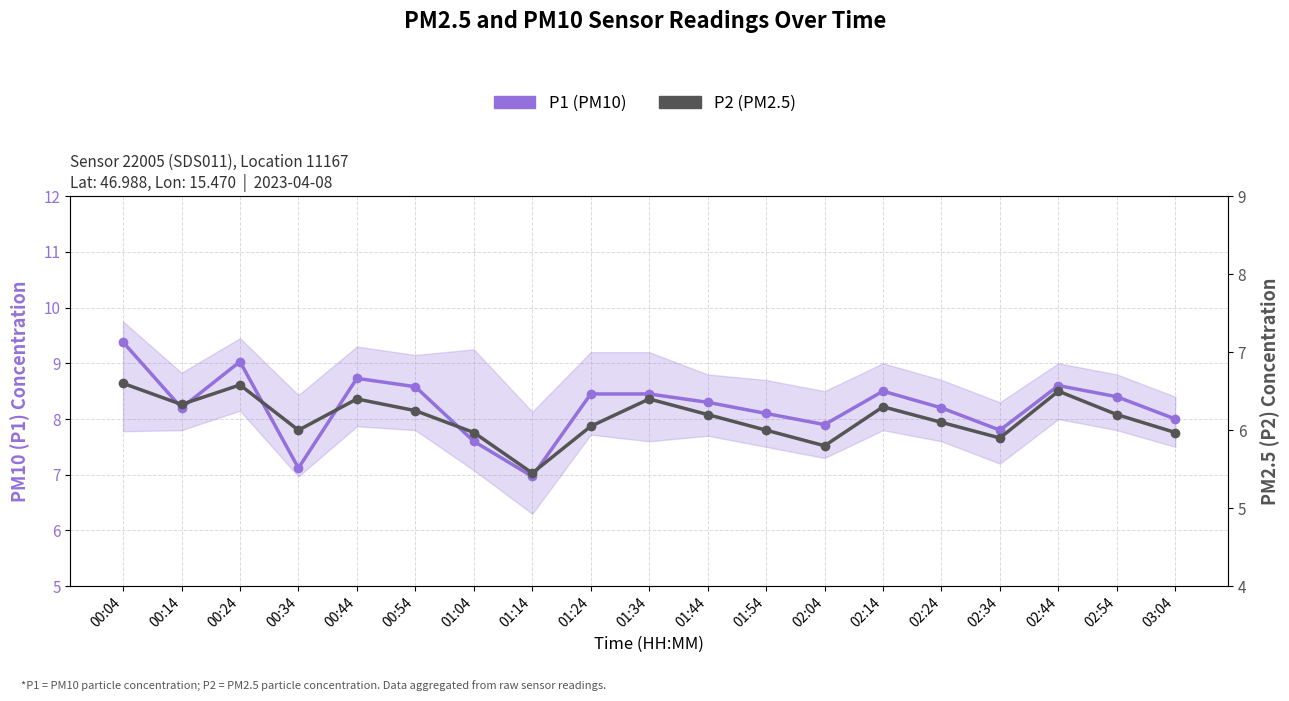

Rank the series by their average value, from lowest to highest.

P2 (PM2.5), P1 (PM10)